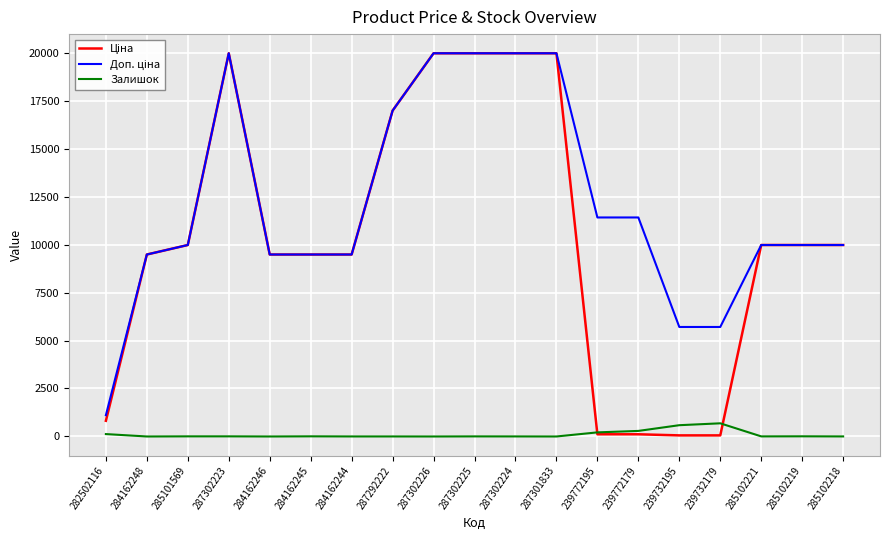

What is the maximum value shown in the chart?

19964.2